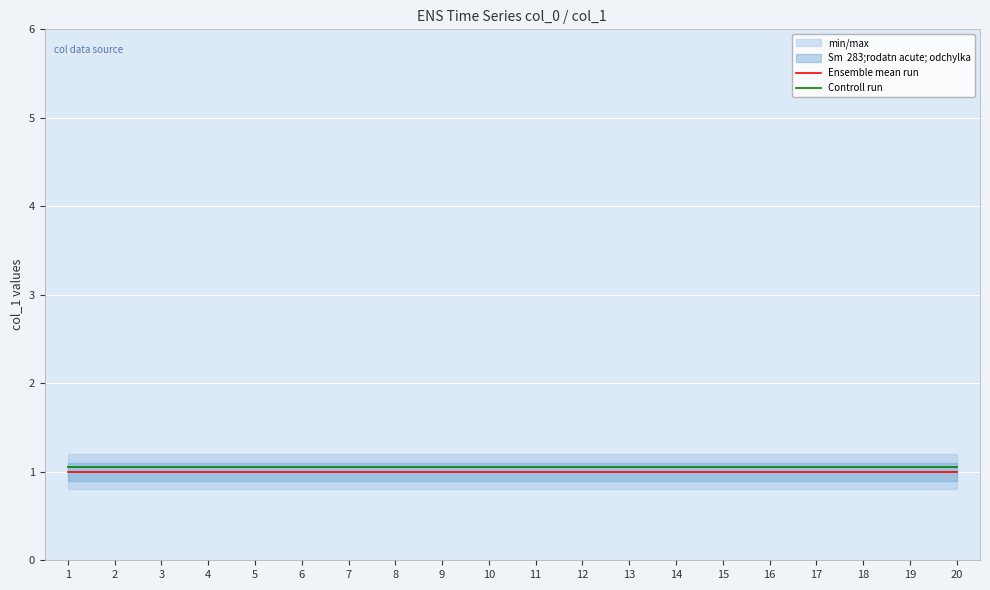

Rank the series at 10 from highest to lowest value.

Controll run, Ensemble mean run